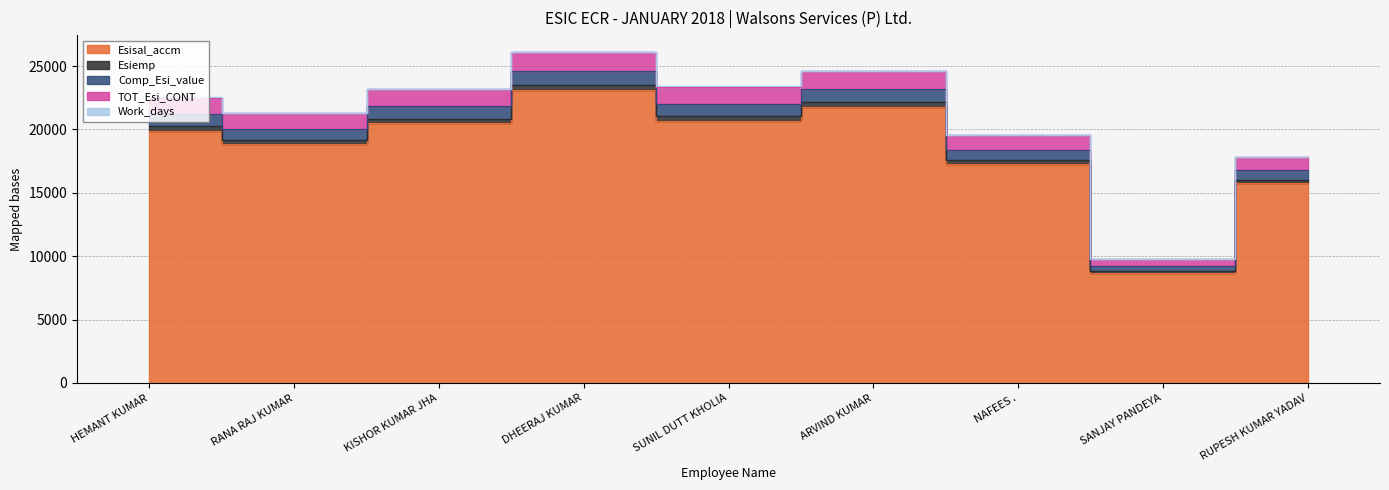

True or false: Comp_Esi_value and Esisal_accm intersect in this chart.

False